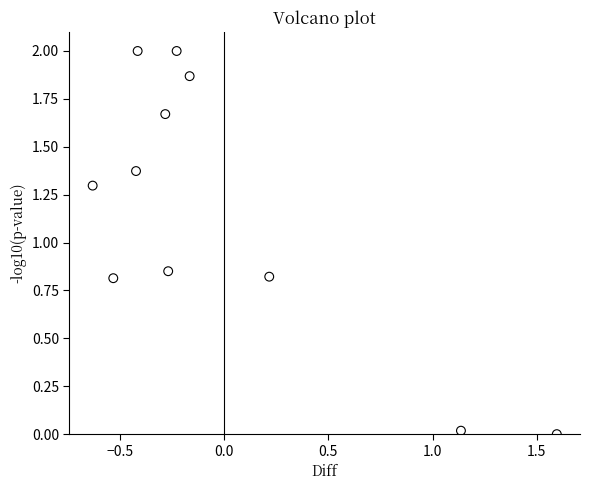

What is the range of X values (max minus min)?

2.2